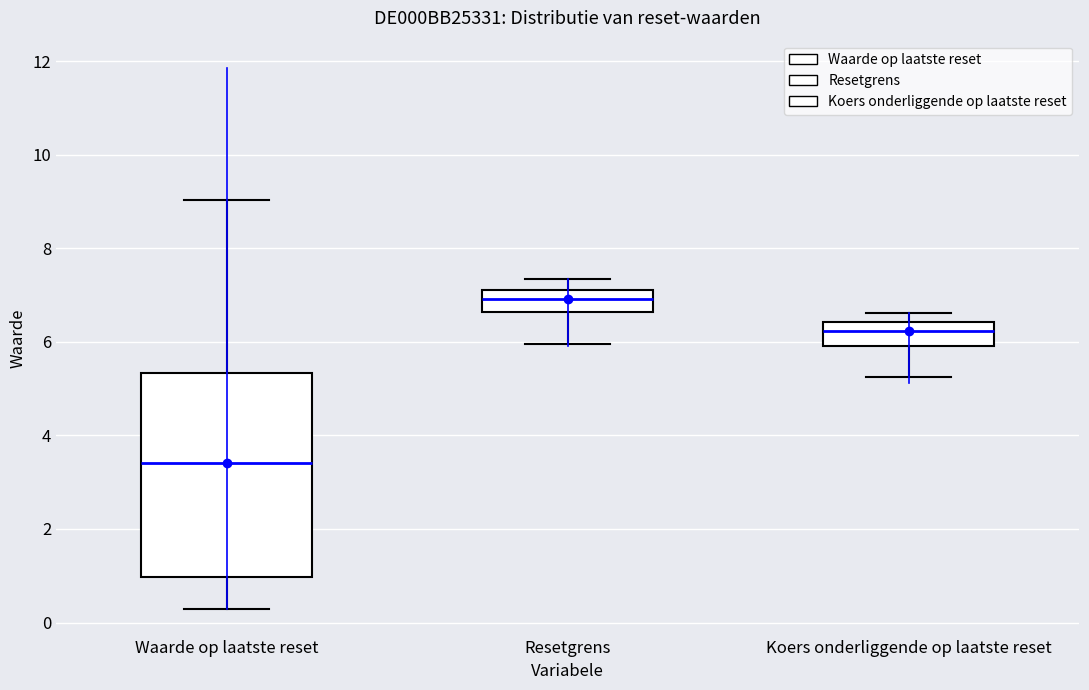

Which box is the tallest, from its lower edge to its upper edge?

Waarde op laatste reset